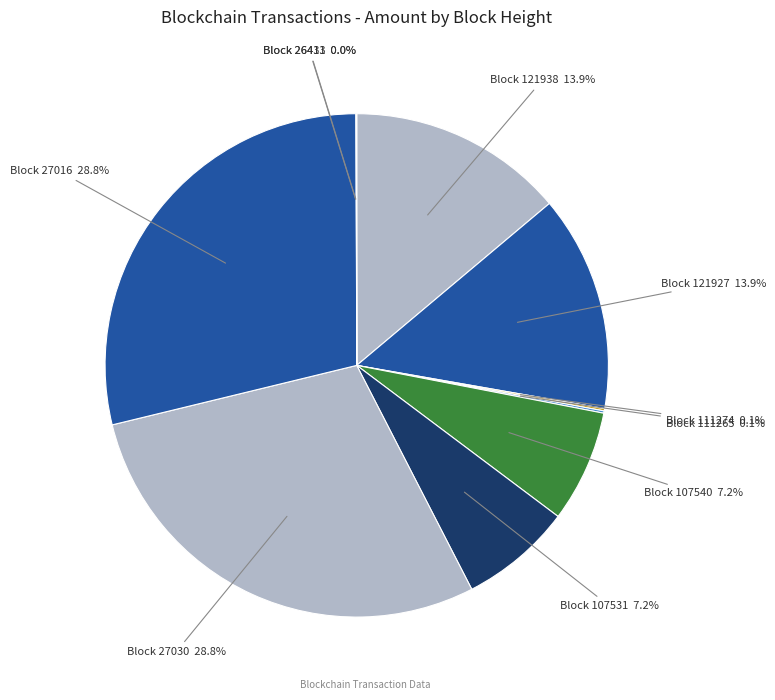

What is the ratio of the value at Block 27030 to the value at Block 107540?

4.0